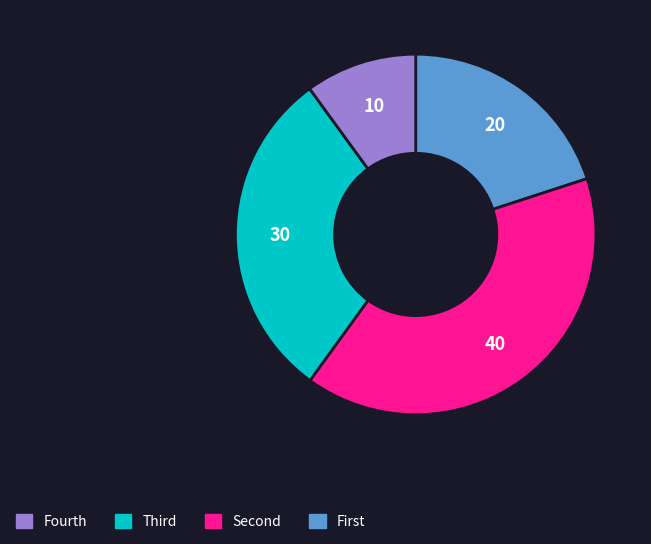

Does any single category account for the majority?

No